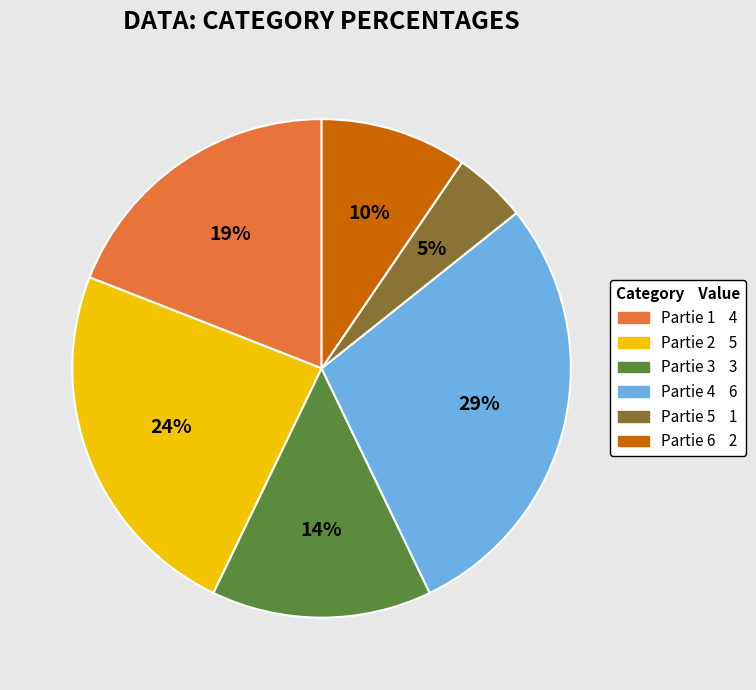

Is there a majority slice in this chart?

No